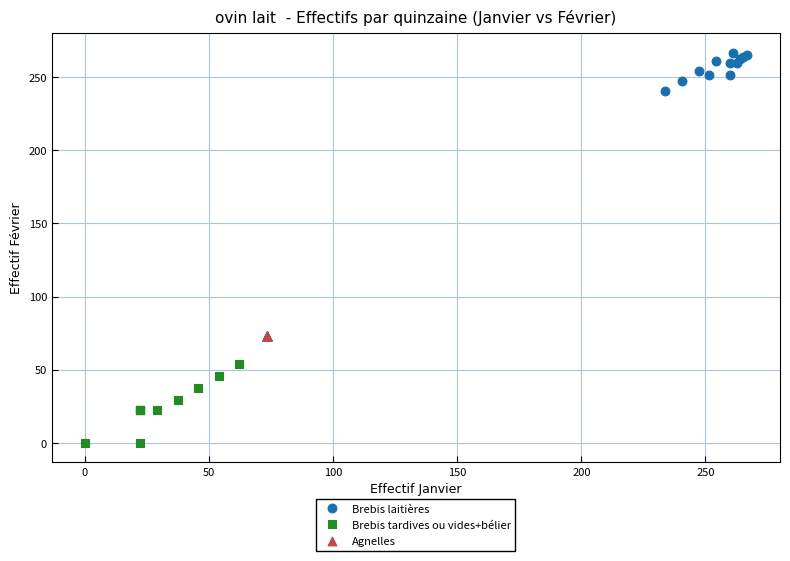

Which series contains the highest Y value?

Brebis laitières